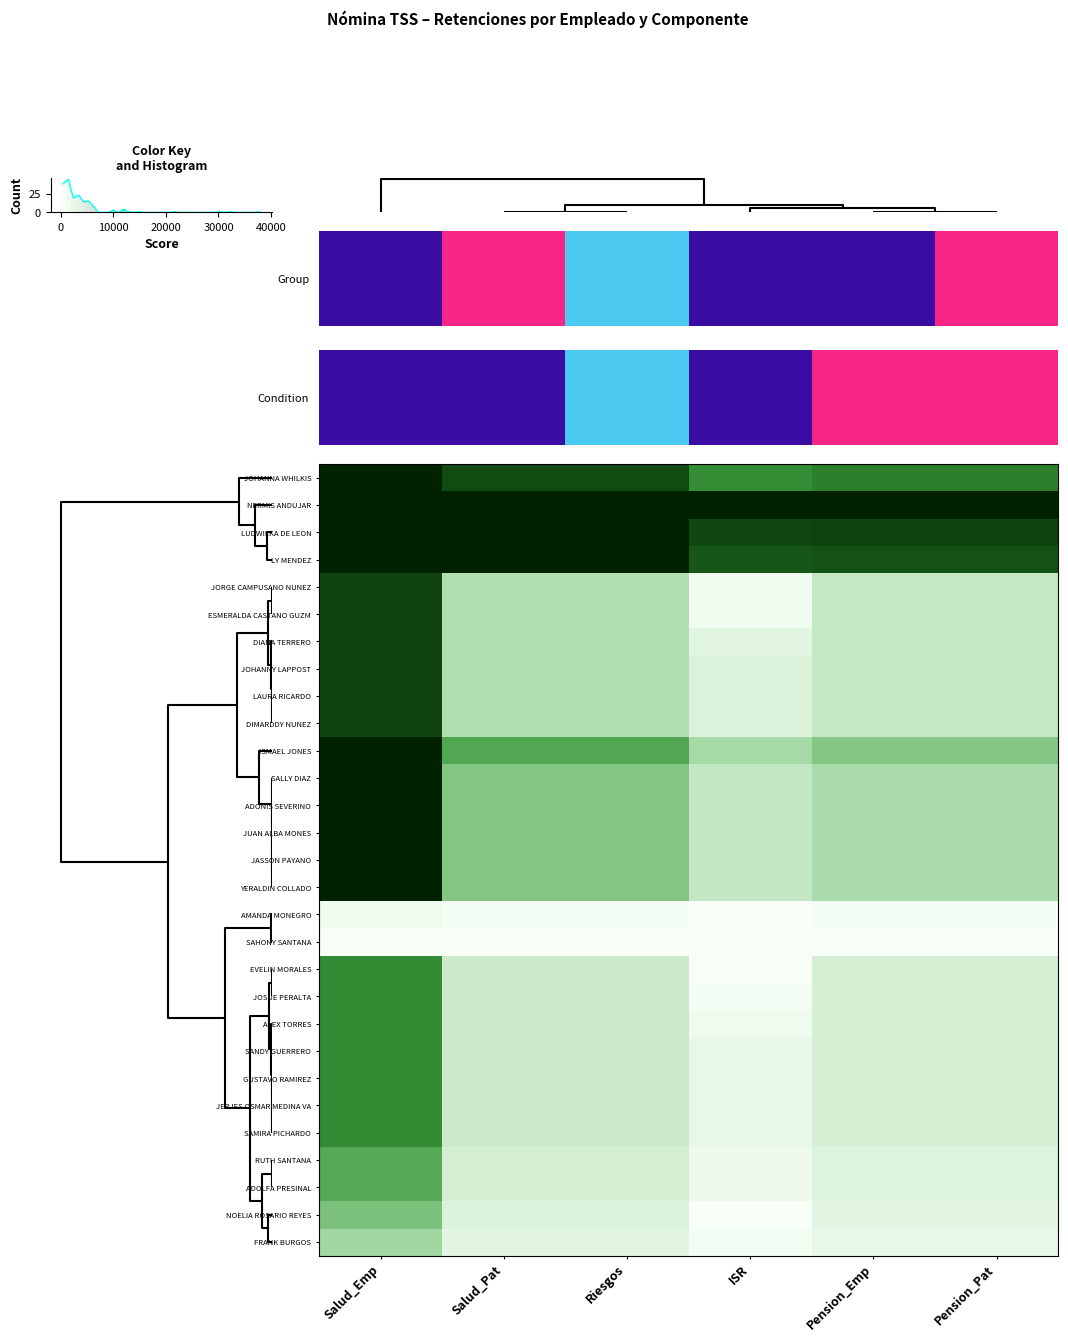

At which label does JORGE CAMPUSANO NUNEZ reach its peak?

Salud_Emp